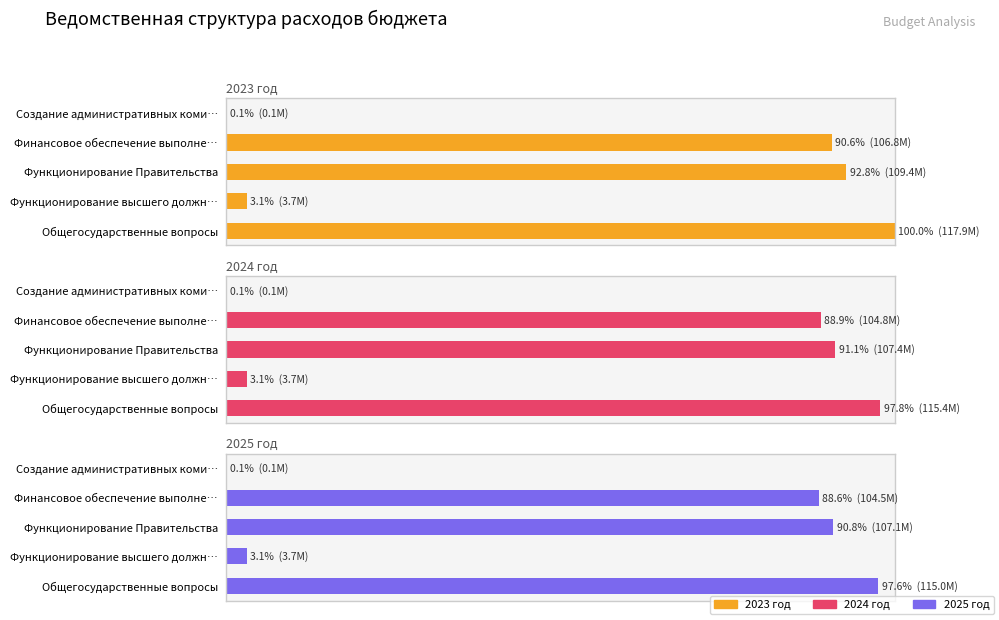

Which series has the largest total across all categories?

2023 год